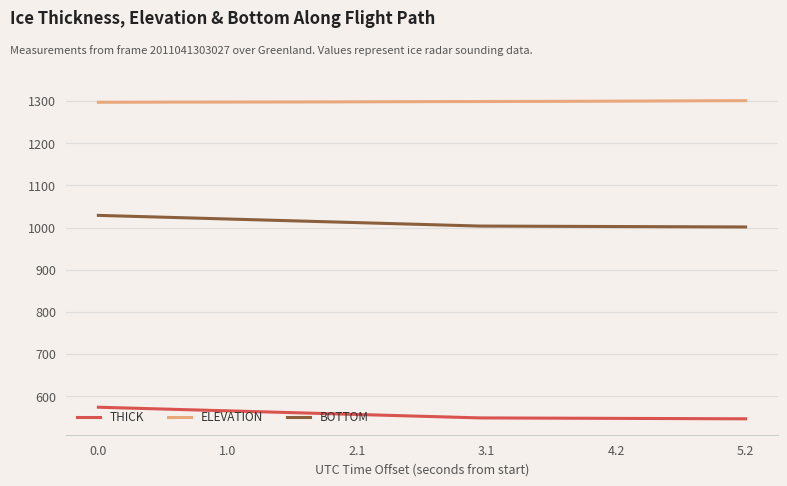

Rank the series by their maximum value, from lowest to highest.

THICK, BOTTOM, ELEVATION